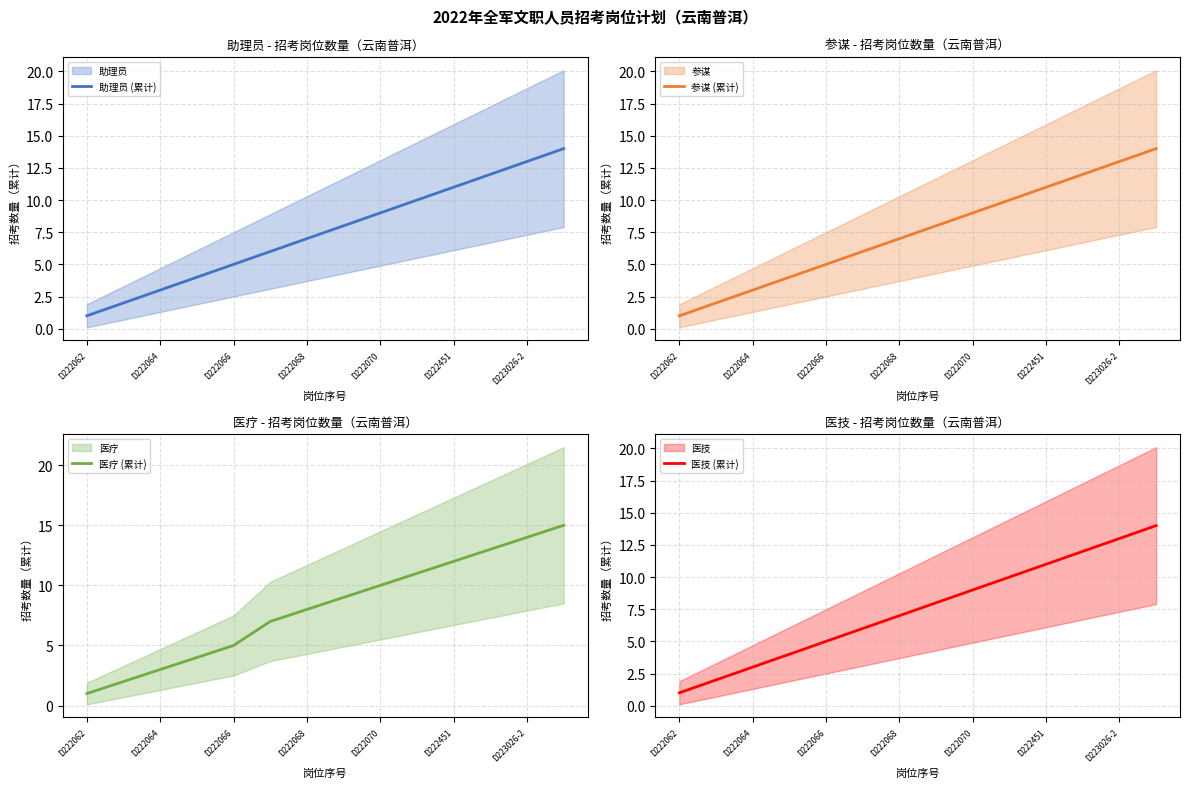

Which series has the largest range (max minus min)?

医疗 (累计)